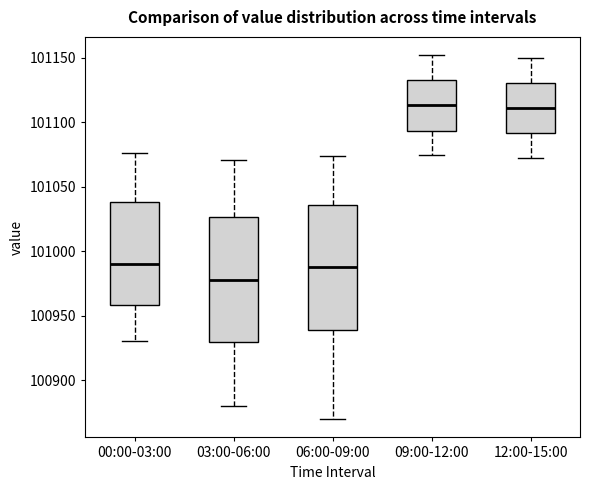

Reading left to right, read every box against the y-axis: the position of its median line, the range the box covers, and the ends of its whiskers. The values are not printed on the chart, so give them approximately, as read against the axis.

00:00-03:00: median 100990, box 100960 to 101040, whiskers 100930 to 101075
03:00-06:00: median 100980, box 100930 to 101025, whiskers 100880 to 101070
06:00-09:00: median 100990, box 100940 to 101035, whiskers 100870 to 101075
09:00-12:00: median 101115, box 101095 to 101135, whiskers 101075 to 101150
12:00-15:00: median 101110, box 101090 to 101130, whiskers 101070 to 101150